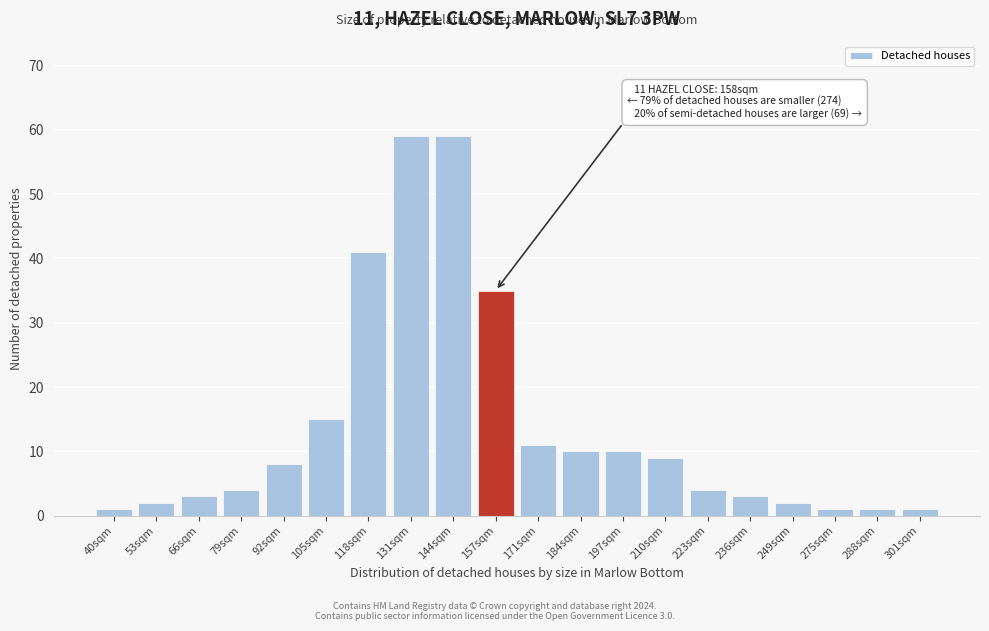

Reading left to right, transcribe all the data shown in this chart.

1	2	3	4	8	15	41	59	59	35	11	10	10	9	4	3	2	1	1	1